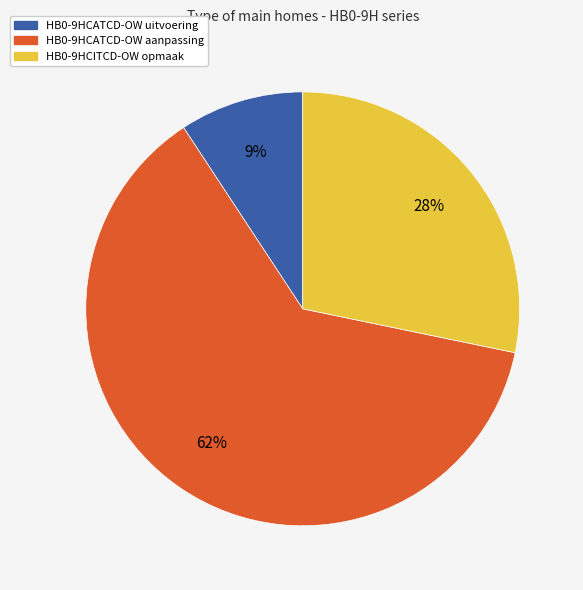

Is HB0-9HCATCD-OW uitvoering the majority of the pie?

No